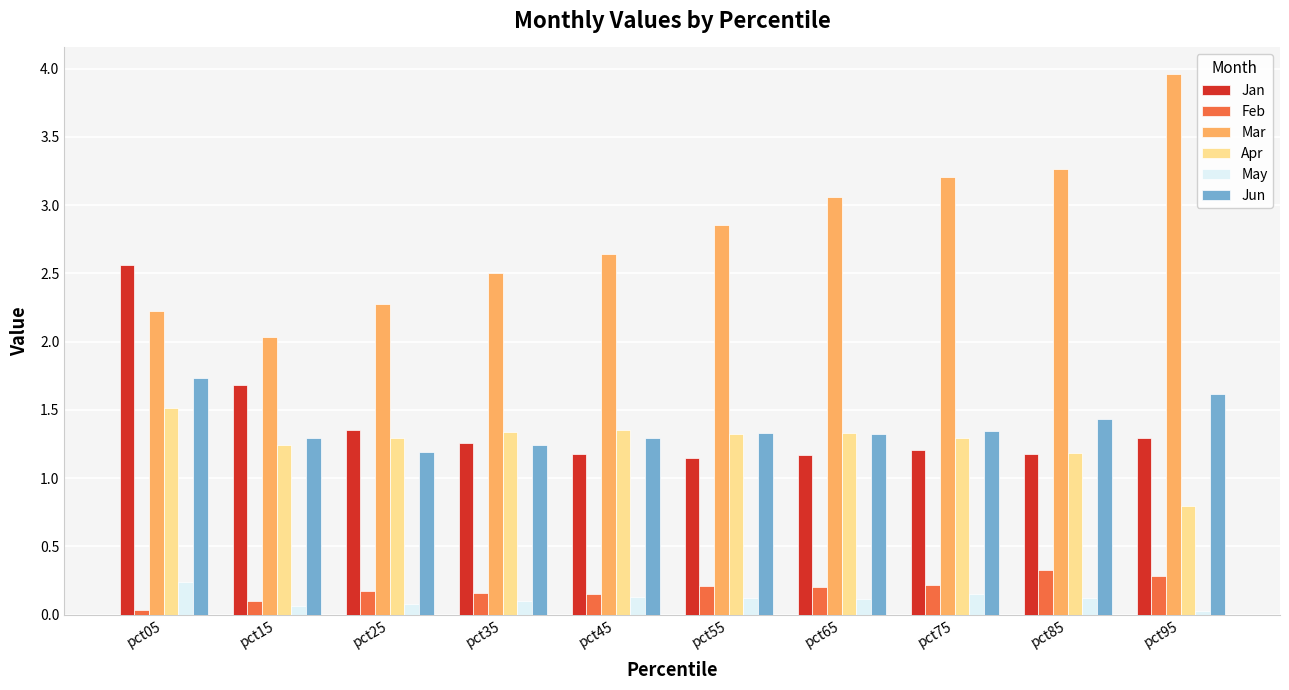

Which series has the widest spread of values?

Mar